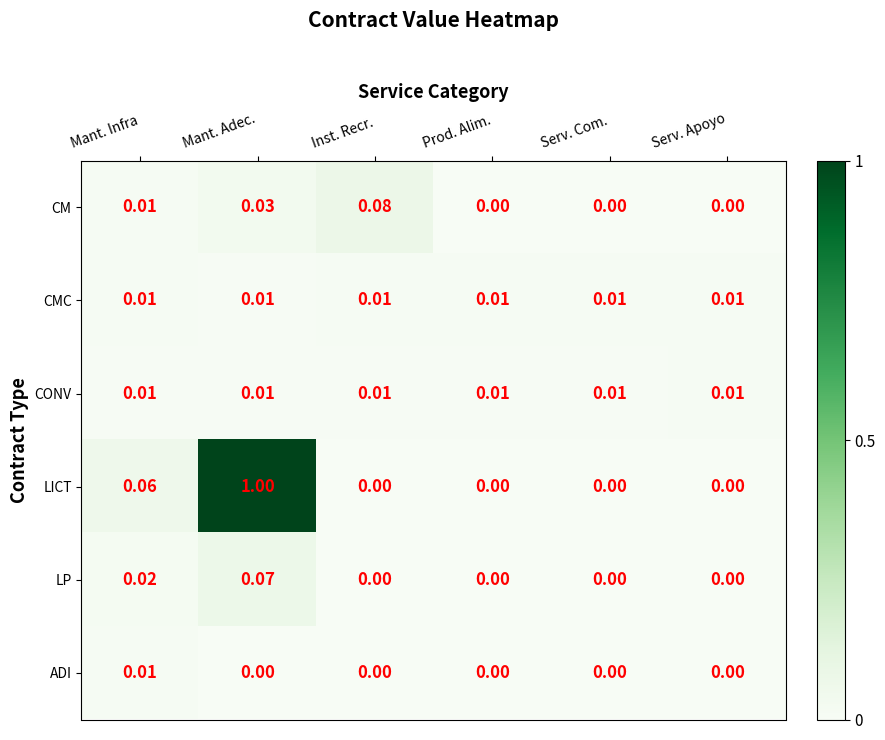

What is the highest value of the LP series?

0.1